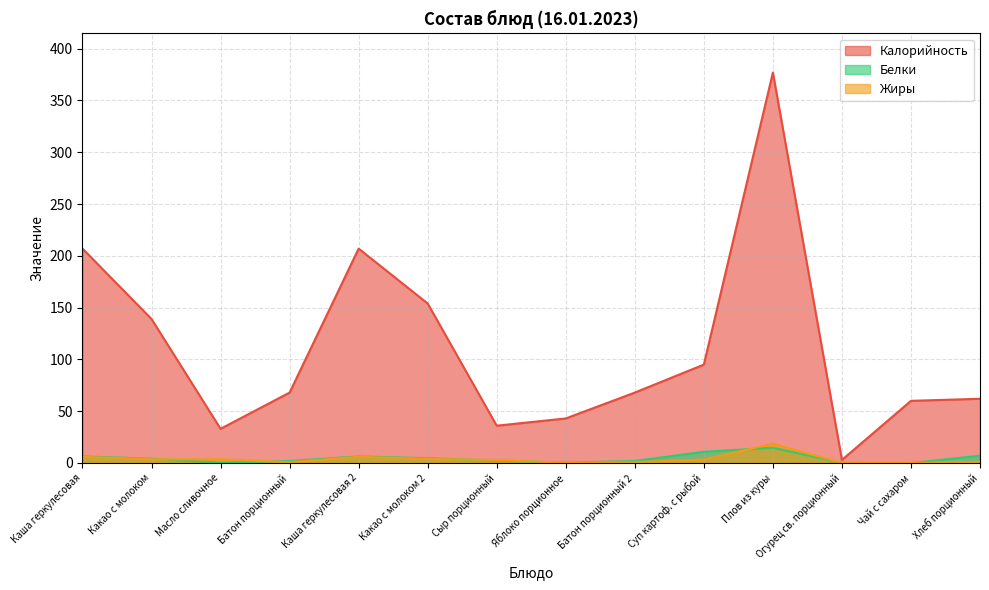

How many values in Жиры are above zero?

13